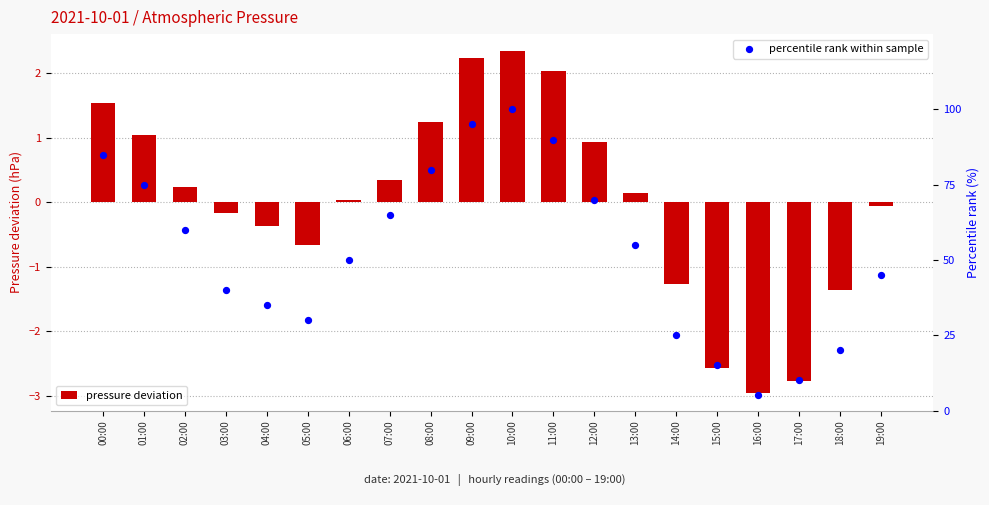

Which series contains the lowest Y value?

pressure deviation